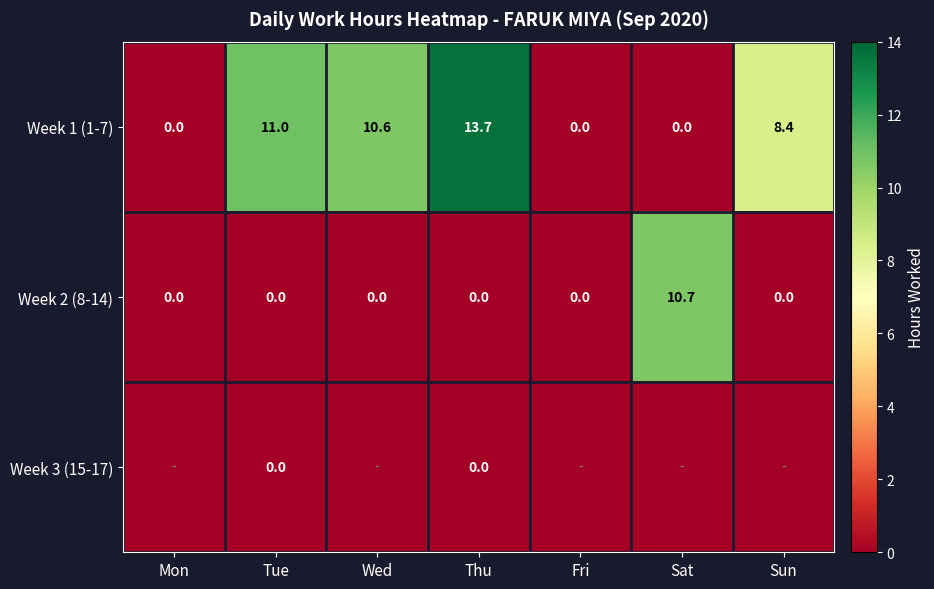

What is the highest value of the Week 2 (8-14) series?

10.7